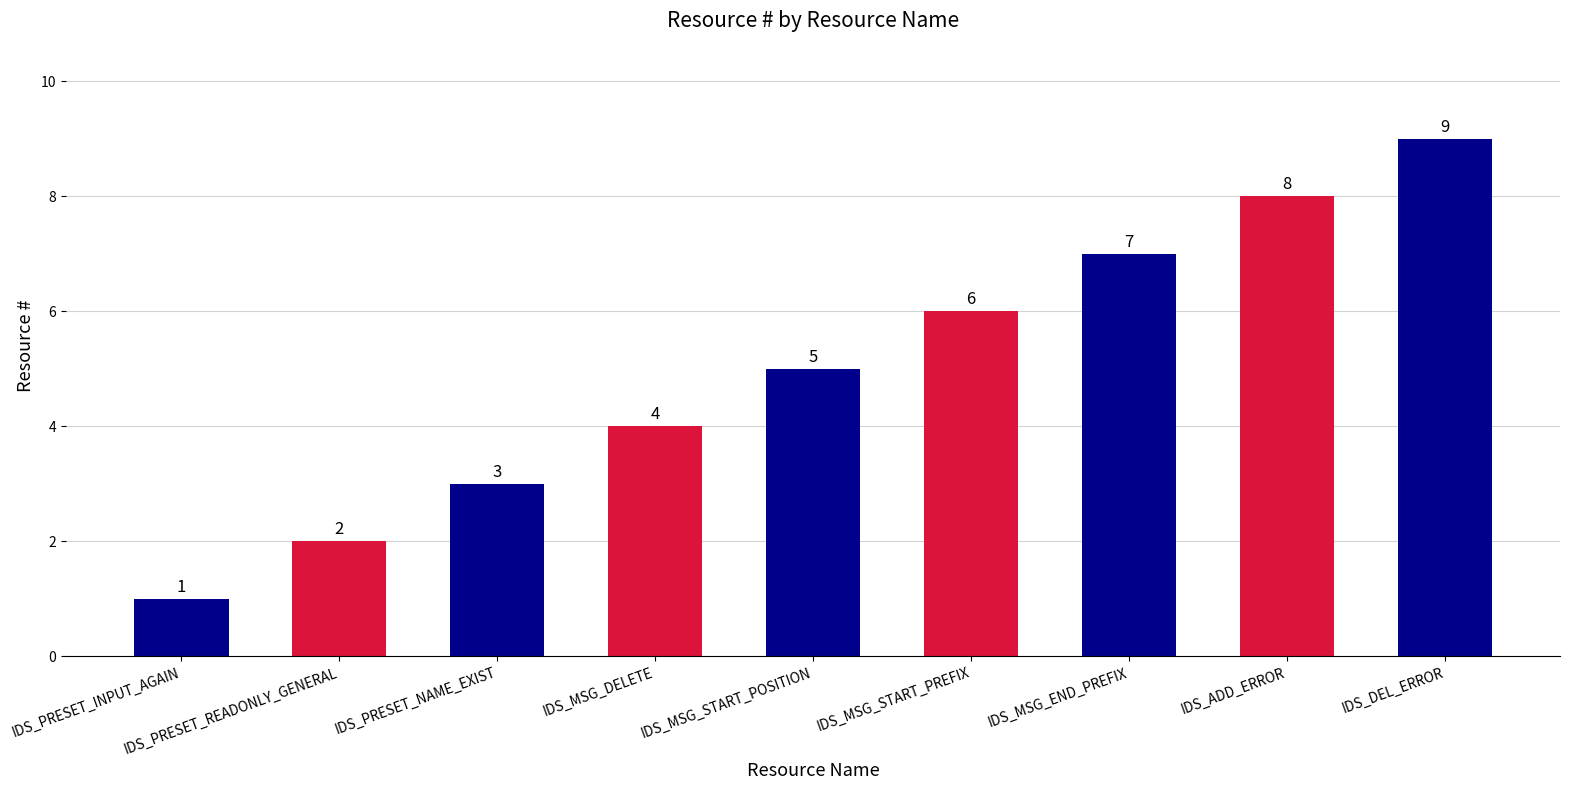

What is the label of the 8th bar from the right?

IDS_PRESET_READONLY_GENERAL